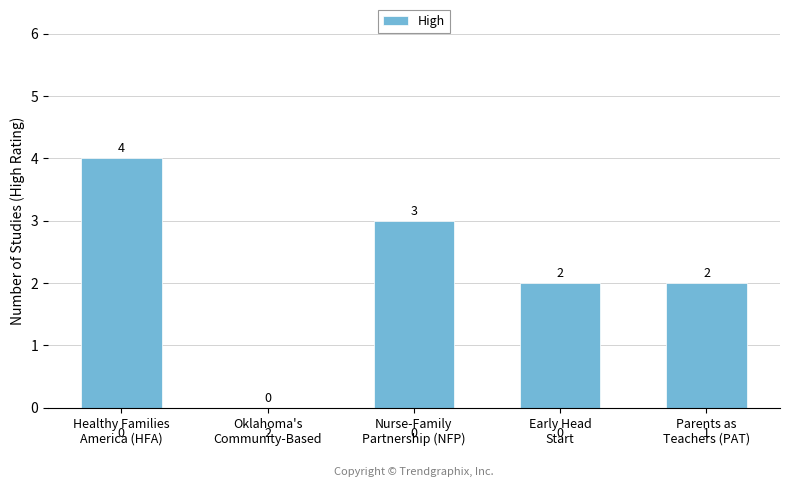

Which has a higher value, Nurse-Family
Partnership (NFP) or Healthy Families
America (HFA)?

Healthy Families
America (HFA)